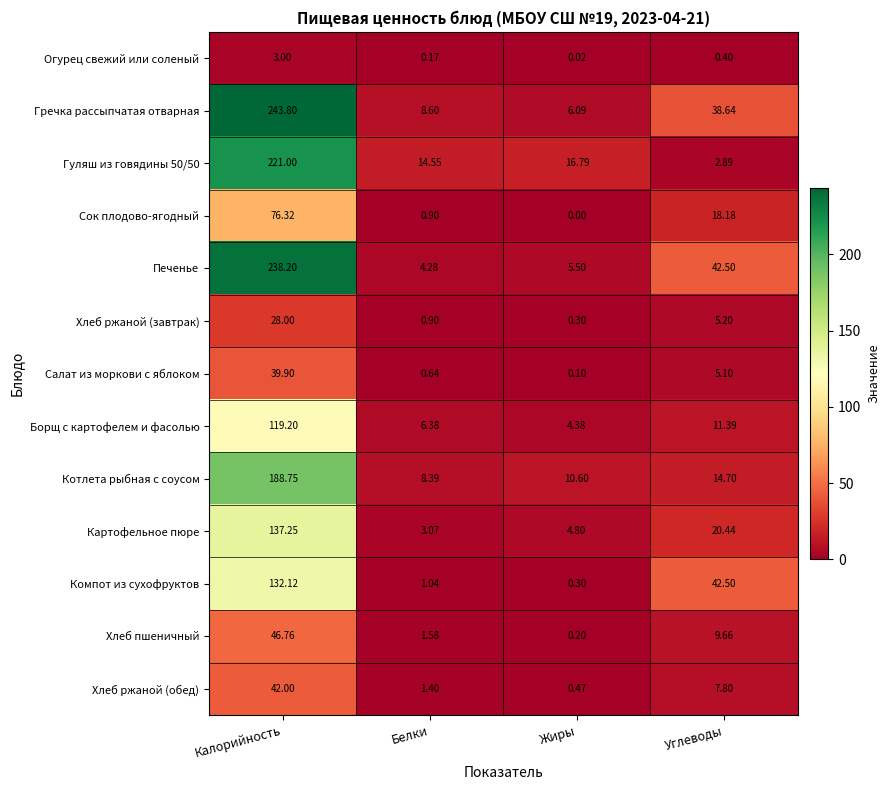

What is the maximum value shown in the chart?

243.8